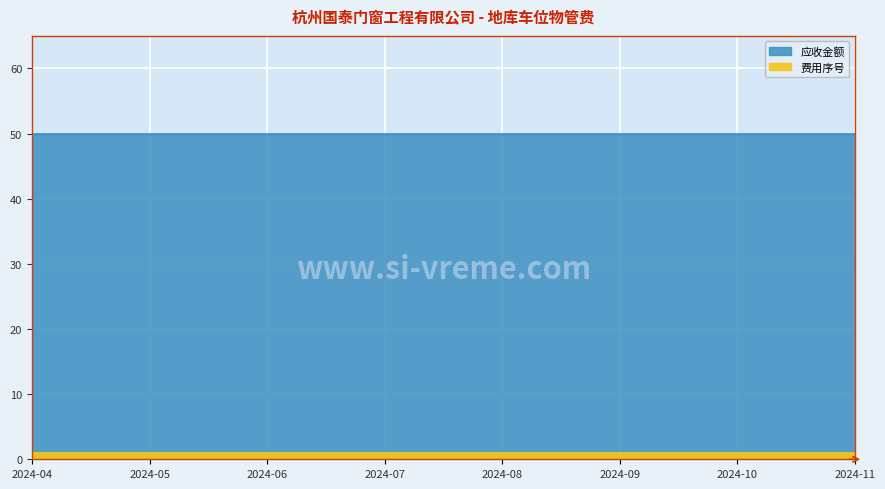

What are all the series names shown in the legend?

费用序号, 应收金额